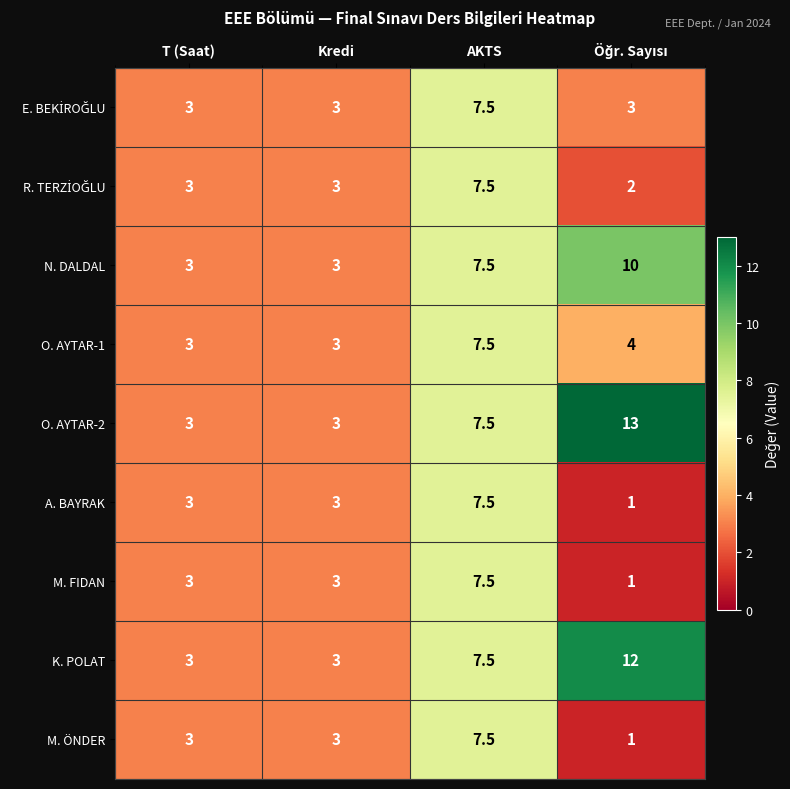

The value of M. FIDAN at Kredi is 1.9. True or false?

False